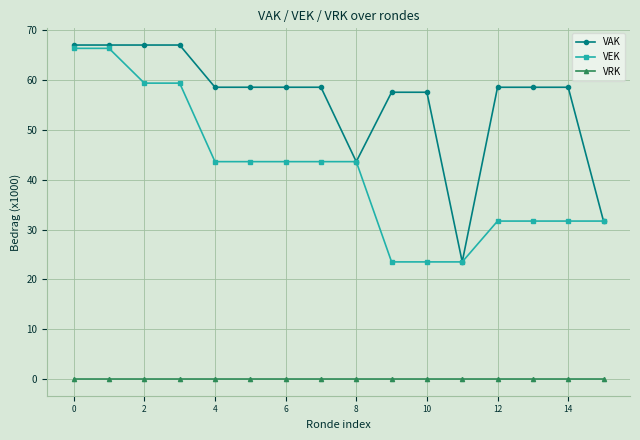

What is the greatest value displayed?

67.0